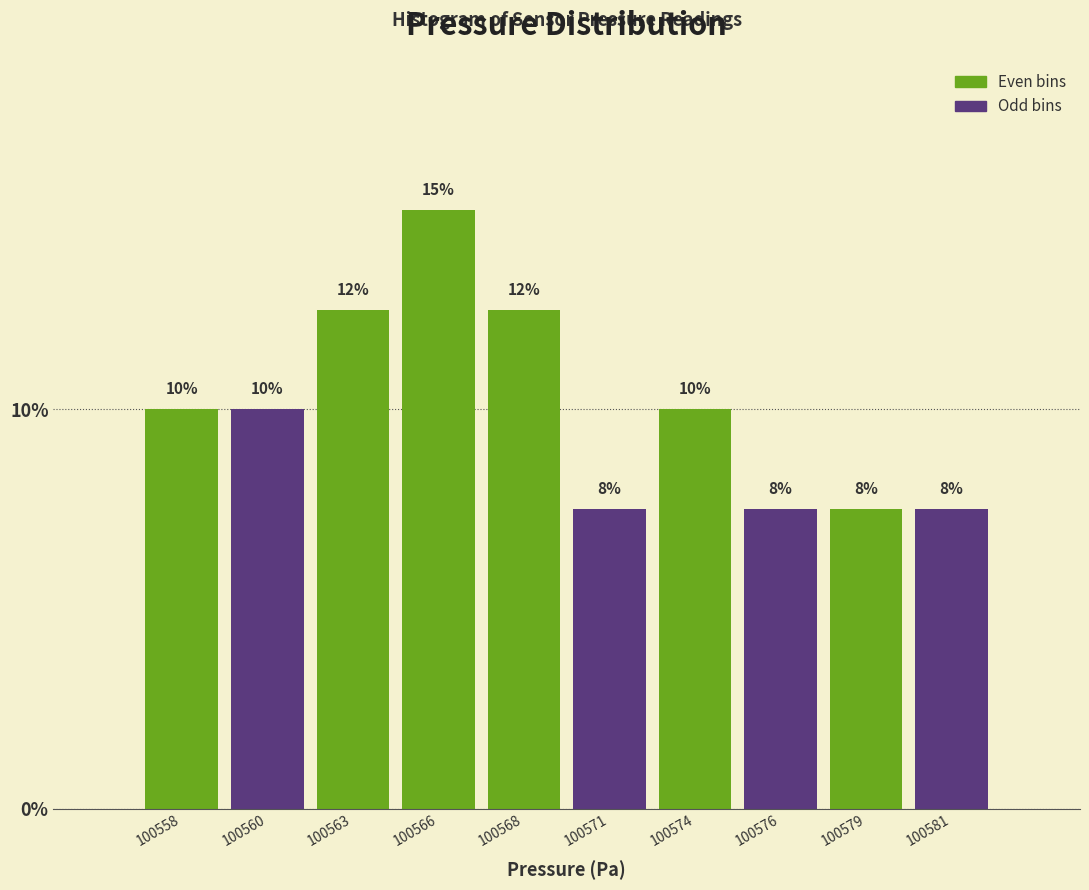

How many bars are there in total?

10